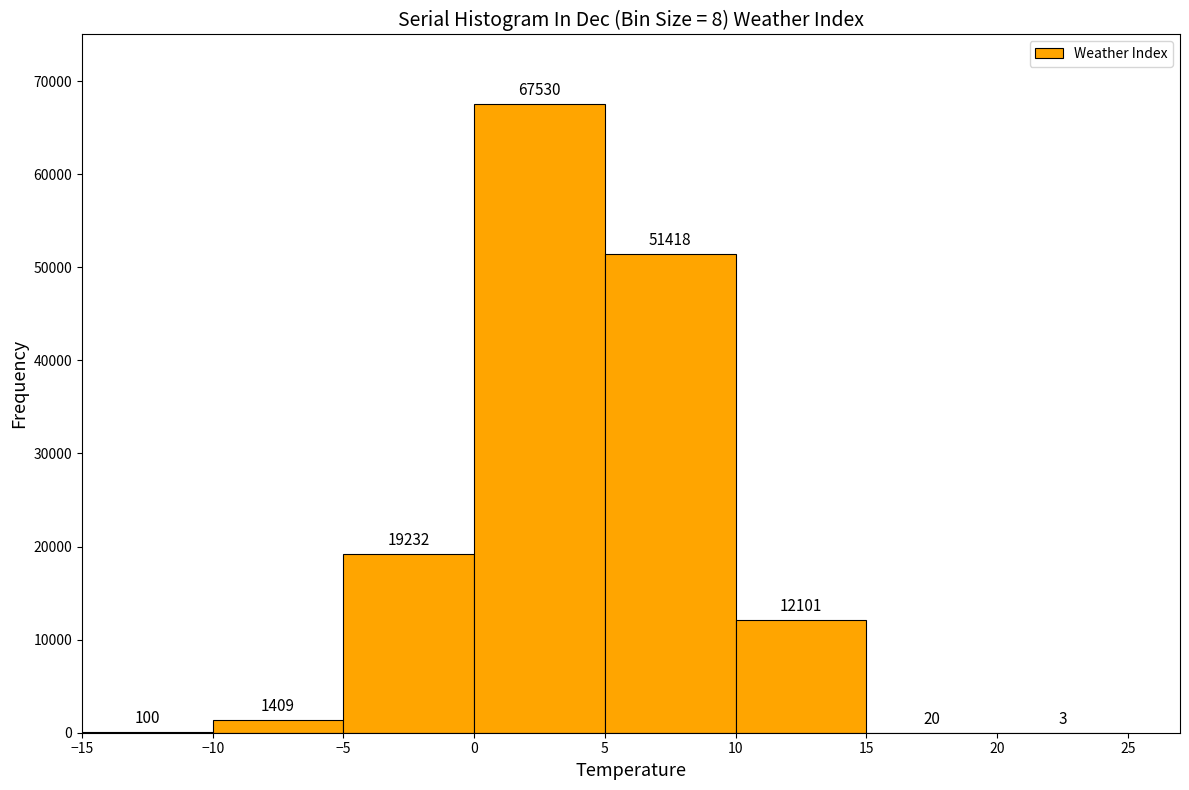

What is the height of the bar covering 0 to 5 on the x-axis?

67530